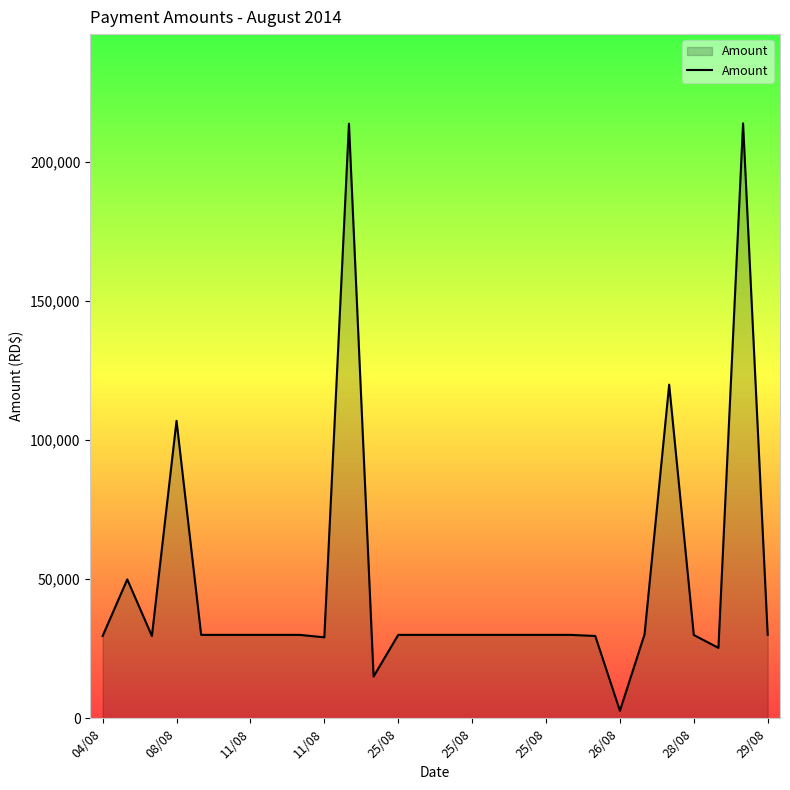

What is the greatest value displayed?

213973.6